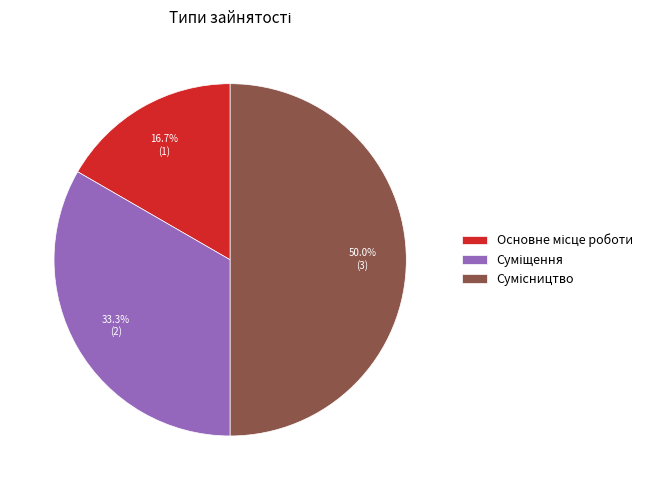

How many slices are in this pie chart?

3